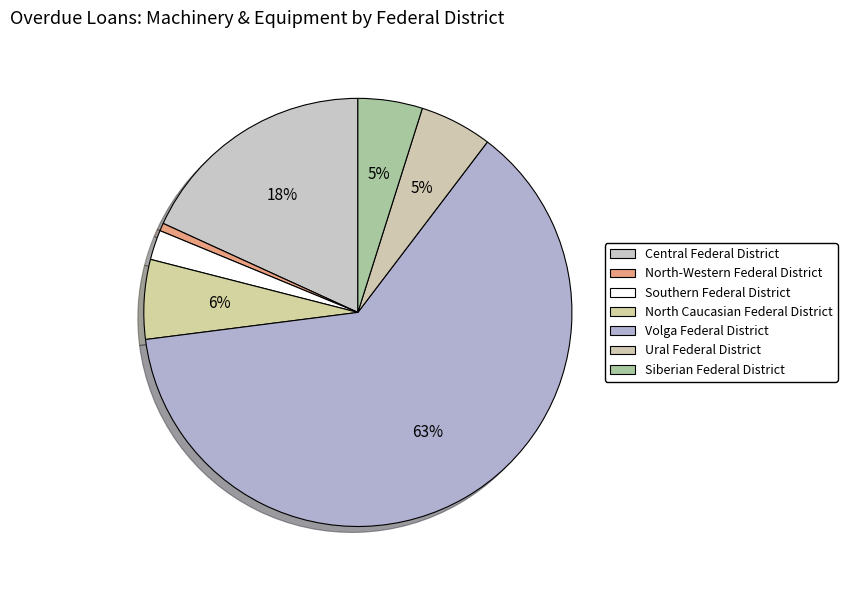

Rank the categories by value from lowest to highest.

North-Western Federal District, Southern Federal District, Siberian Federal District, Ural Federal District, North Caucasian Federal District, Central Federal District, Volga Federal District